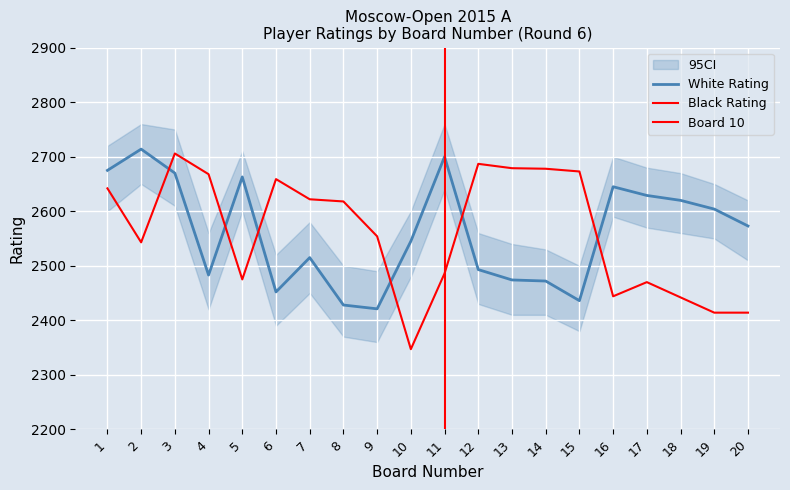

At which label is White Rating closest to 2567?

20